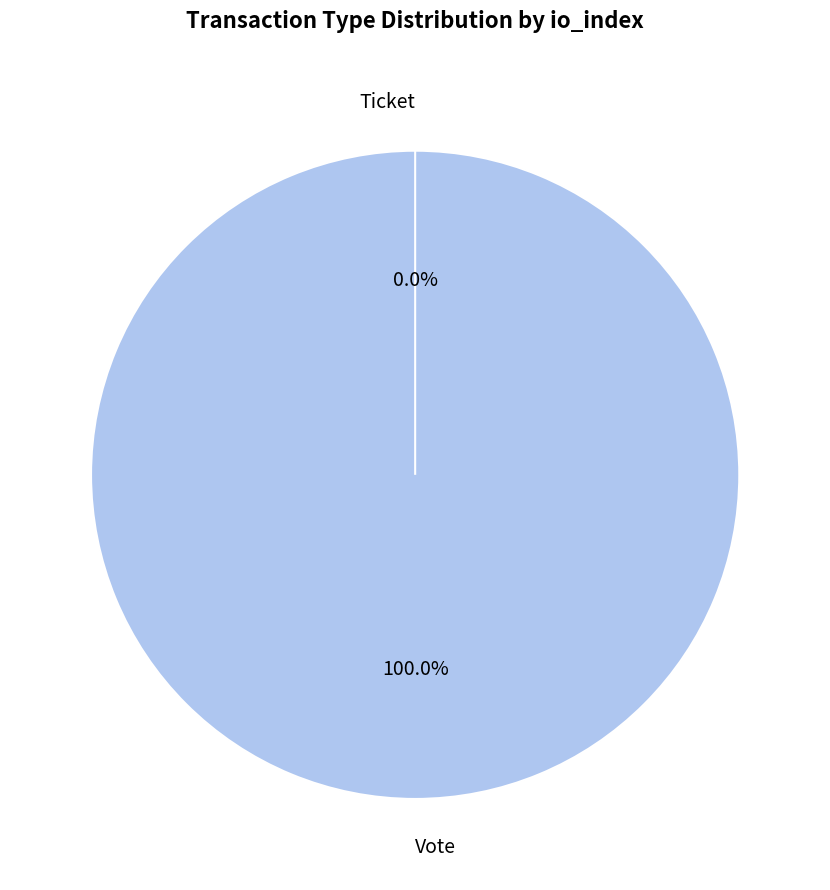

Which category accounts for the majority?

Vote